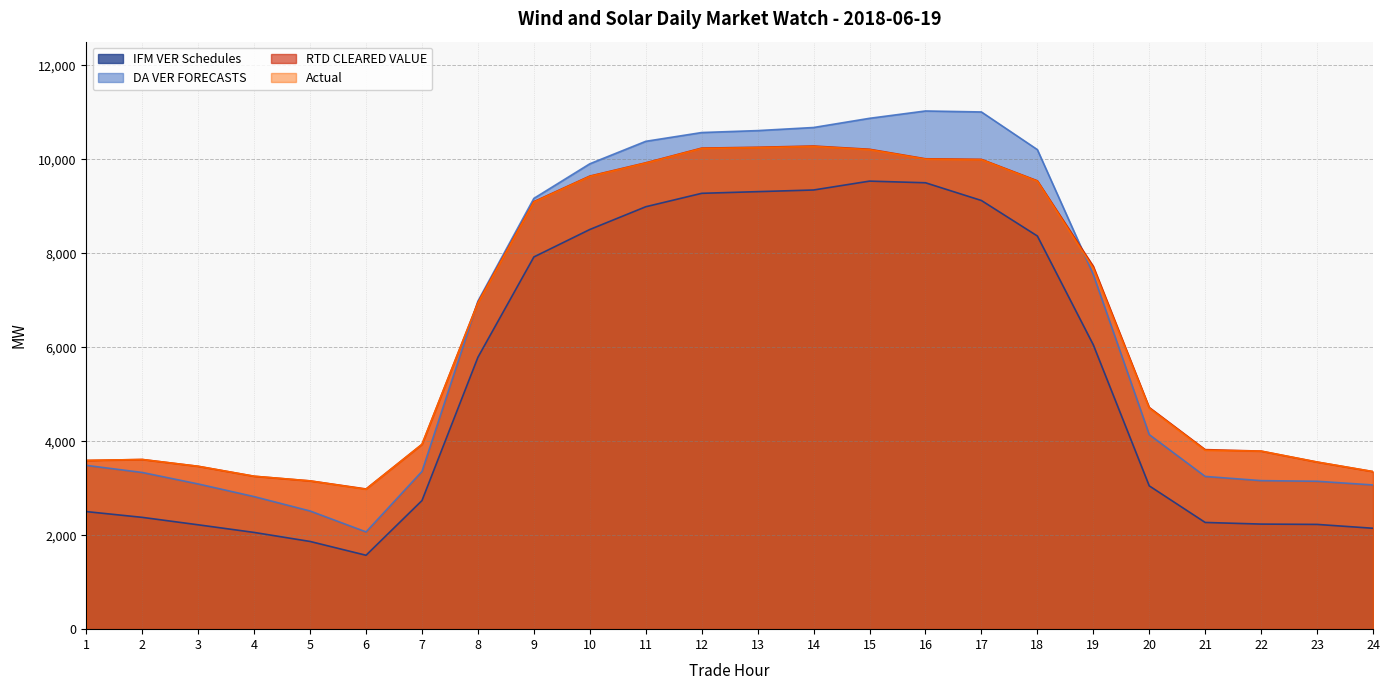

What is the highest value of the Actual series?

10270.5